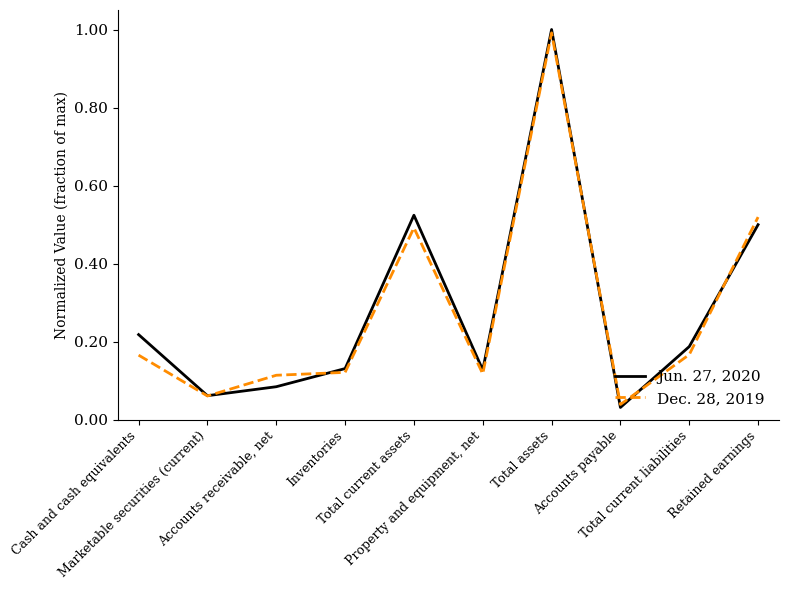

What is the average value of the Jun. 27, 2020 series?

0.3